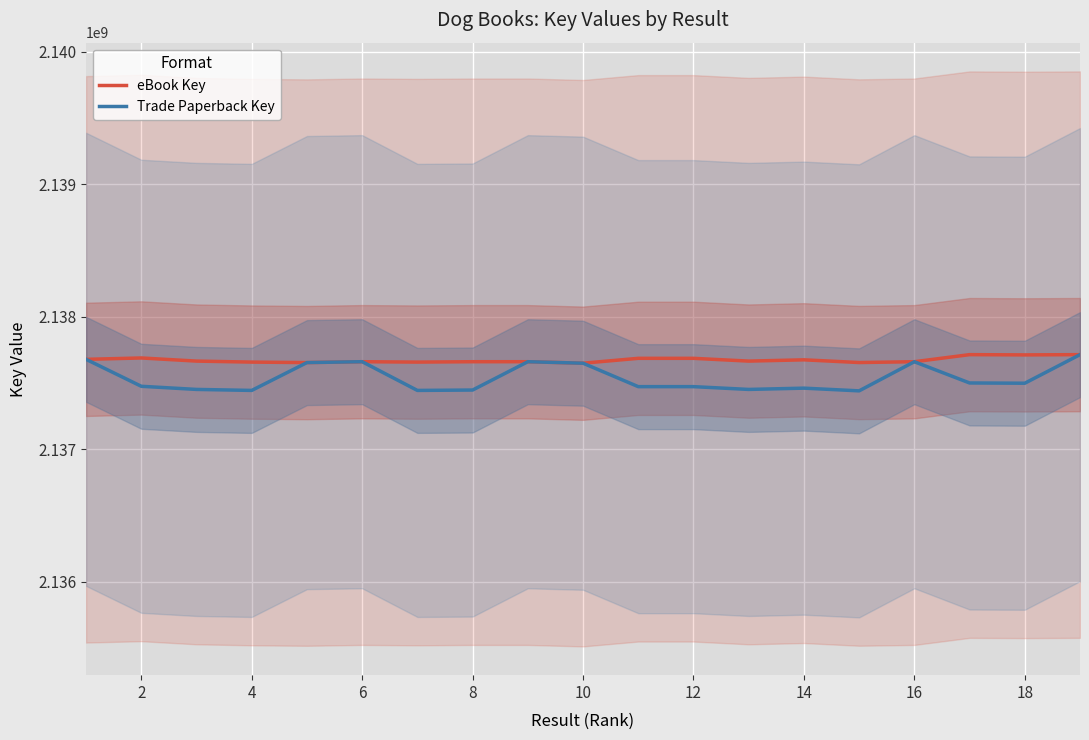

What is the value of the Trade Paperback Key point at the 9th from the left?

2137661869.0